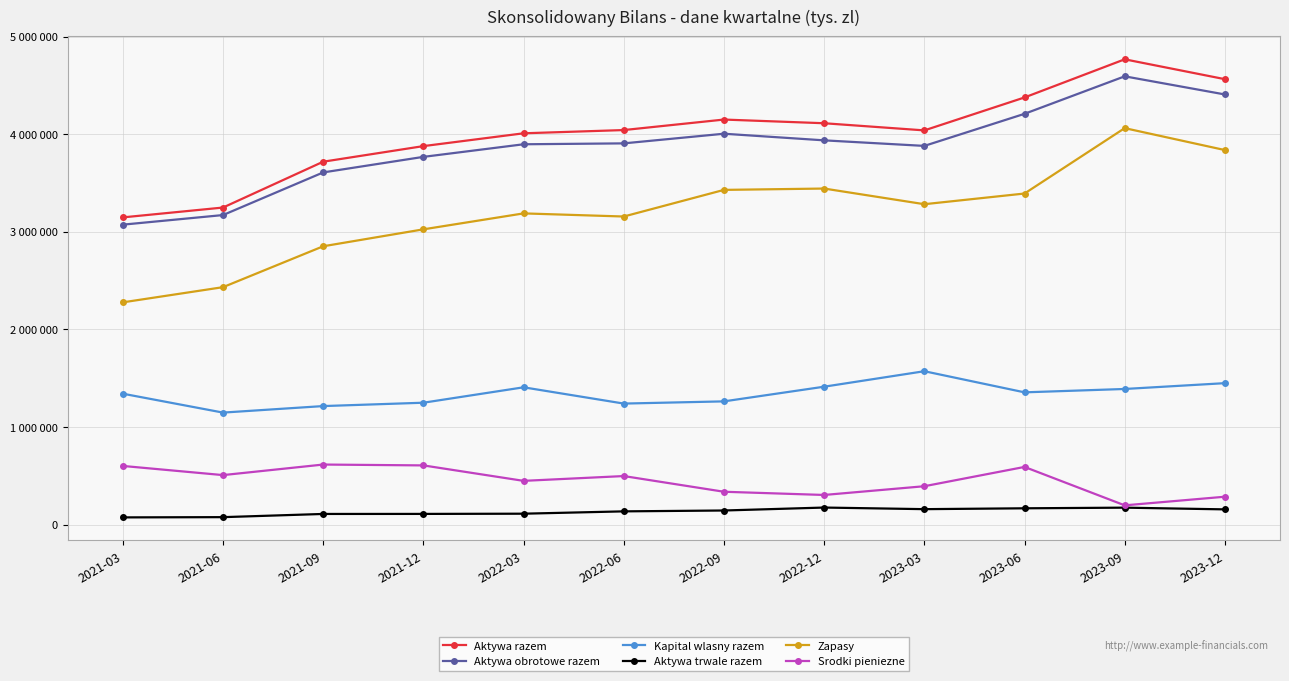

What is the difference between the second highest and second lowest values in the Aktywa trwale razem series?

97288